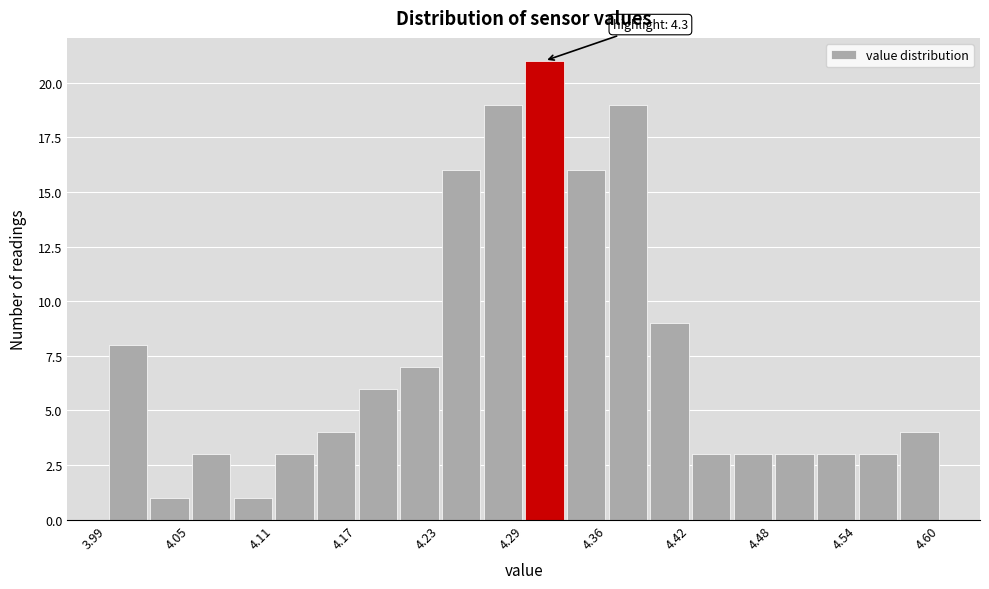

Read against the x-axis, roughly where is the centre of the tallest bar?

4.31